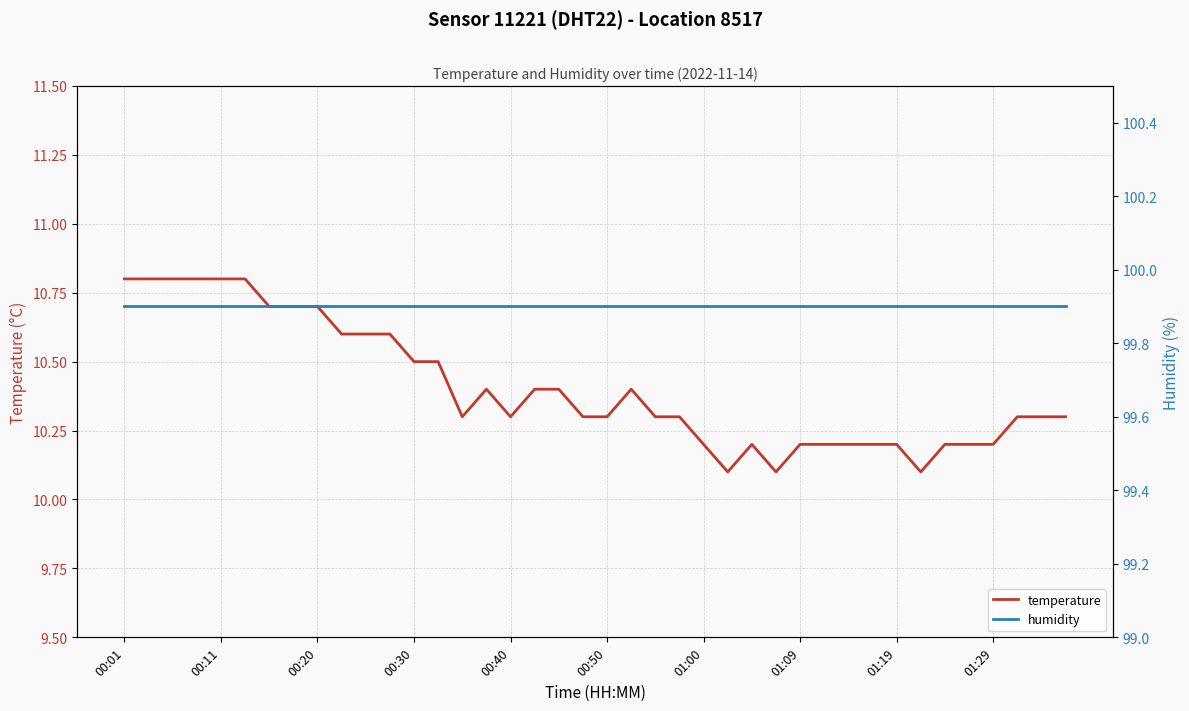

What is the sum of the temperature values at 32 and 21?

20.6